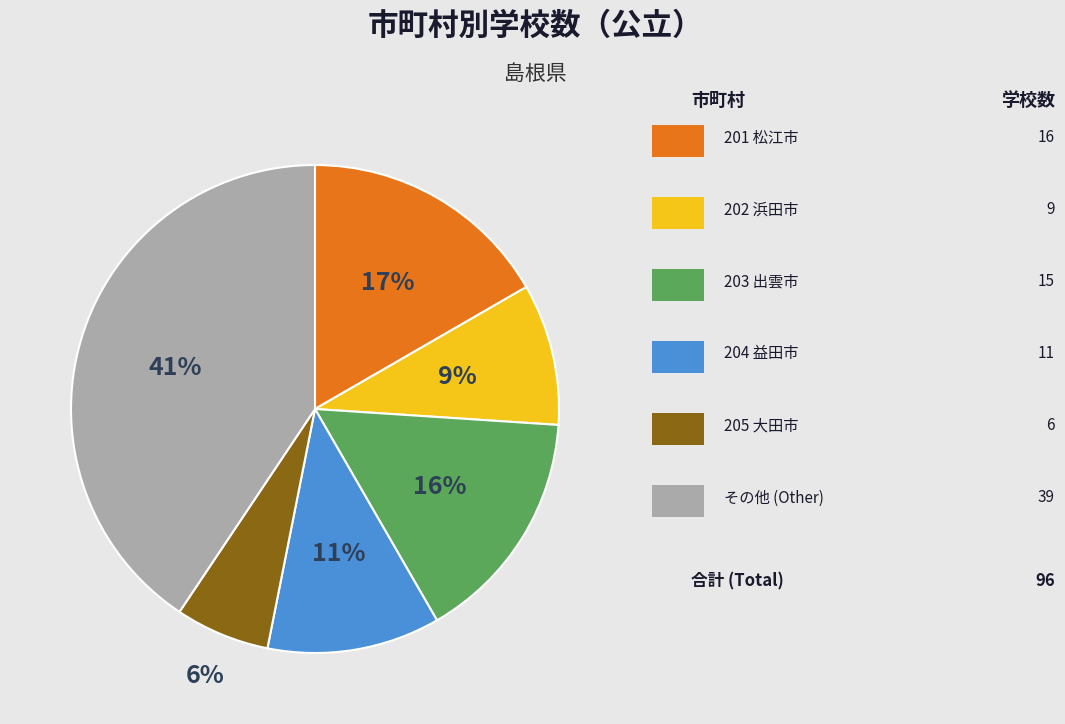

To the nearest percent, what is the average slice percentage?

17%